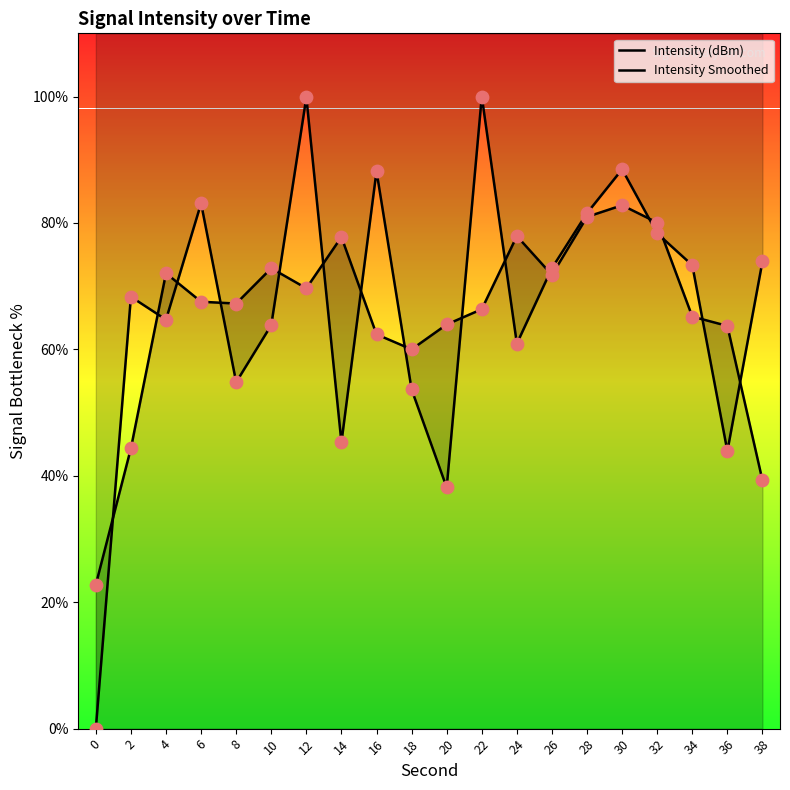

Which series has the largest total across all categories?

Intensity (dBm)